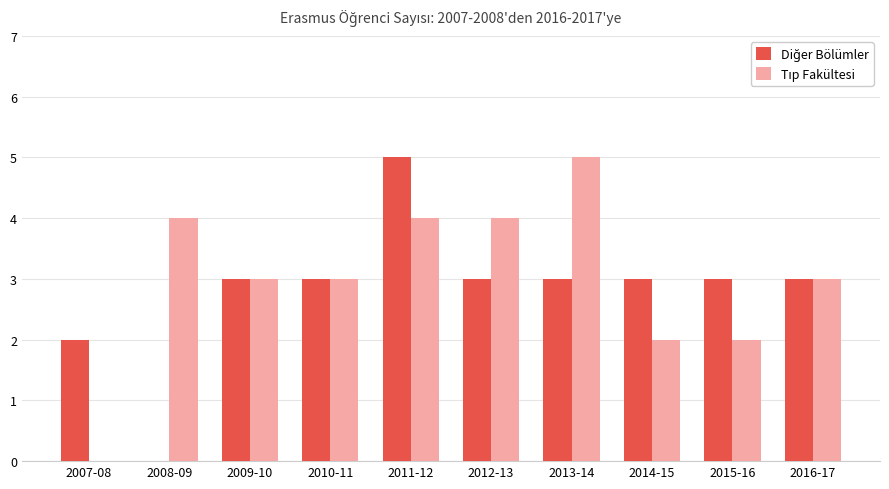

What is the greatest value displayed?

5